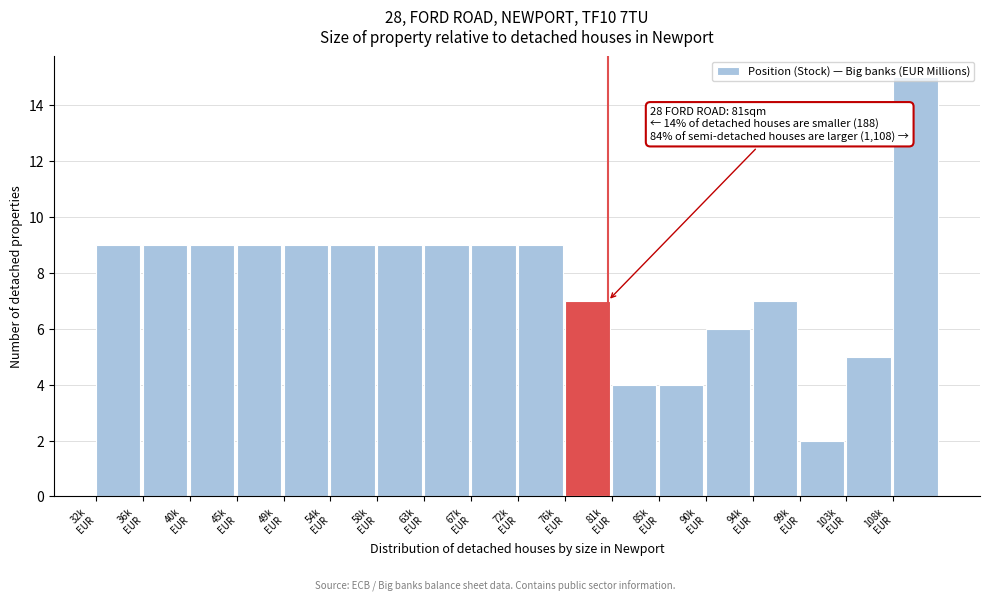

What is the sum of all values?

140